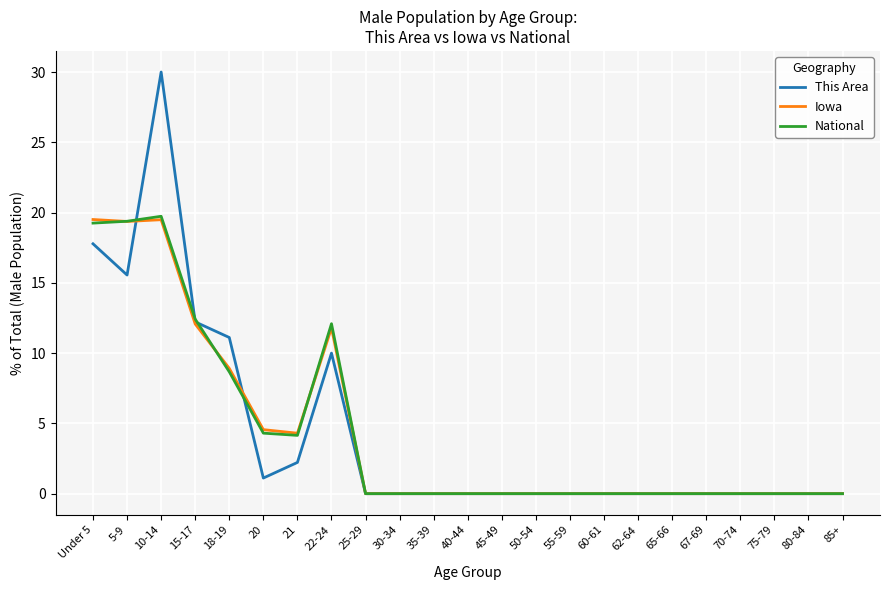

Is it true that This Area equals 12.2 at 15-17?

True